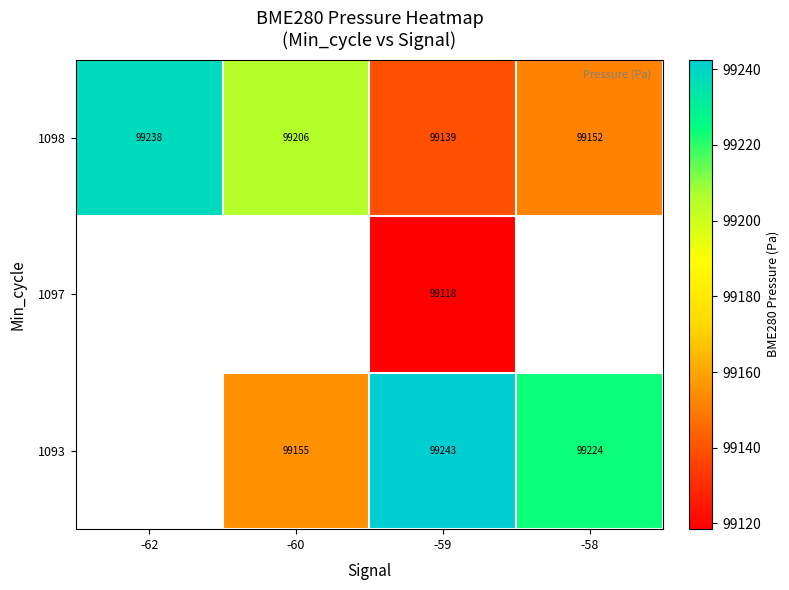

Is the value of 1097 at -59 greater than the value of 1098 at -62?

No